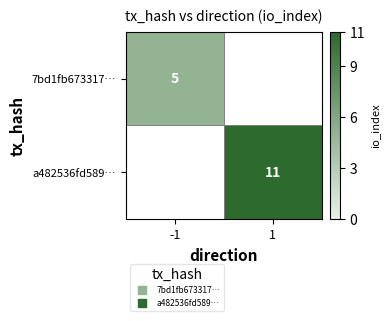

Which category has the lowest value in the 7bd1fb673317… series?

-1